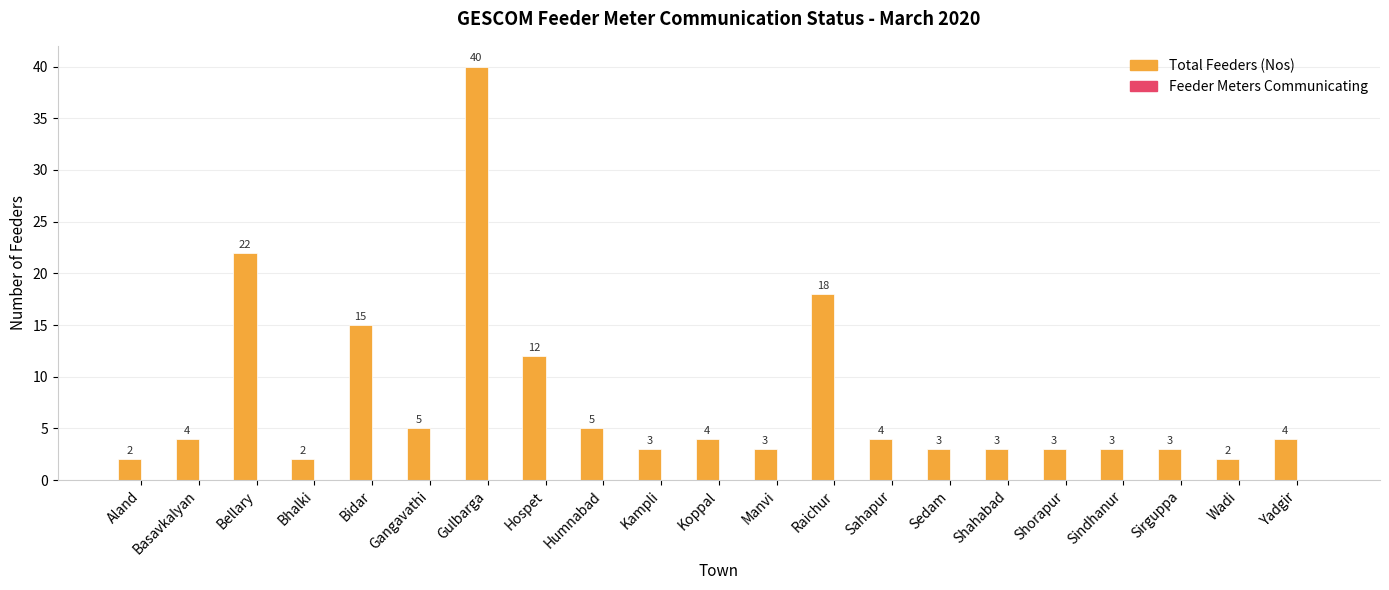

The value at Aland is 2. True or false?

True